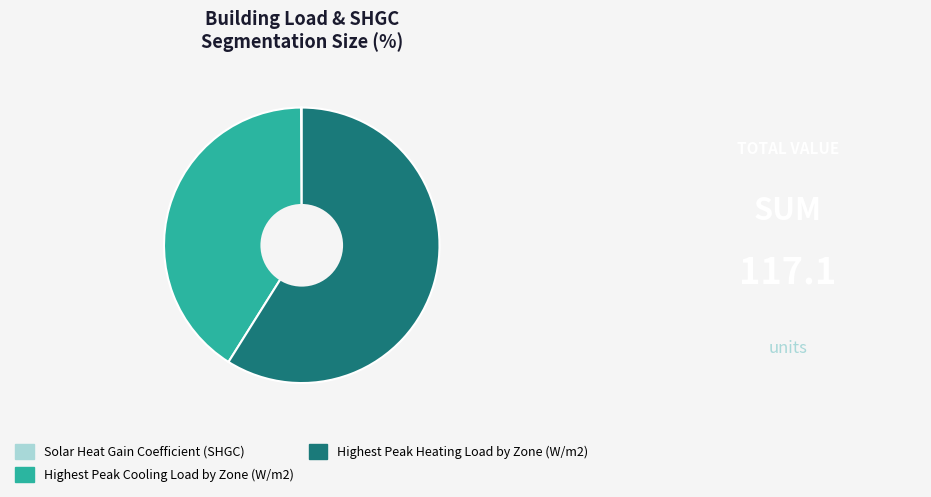

The Highest Peak Cooling Load by Zone (W/m2) slice represents 41% of the pie. True or false?

True